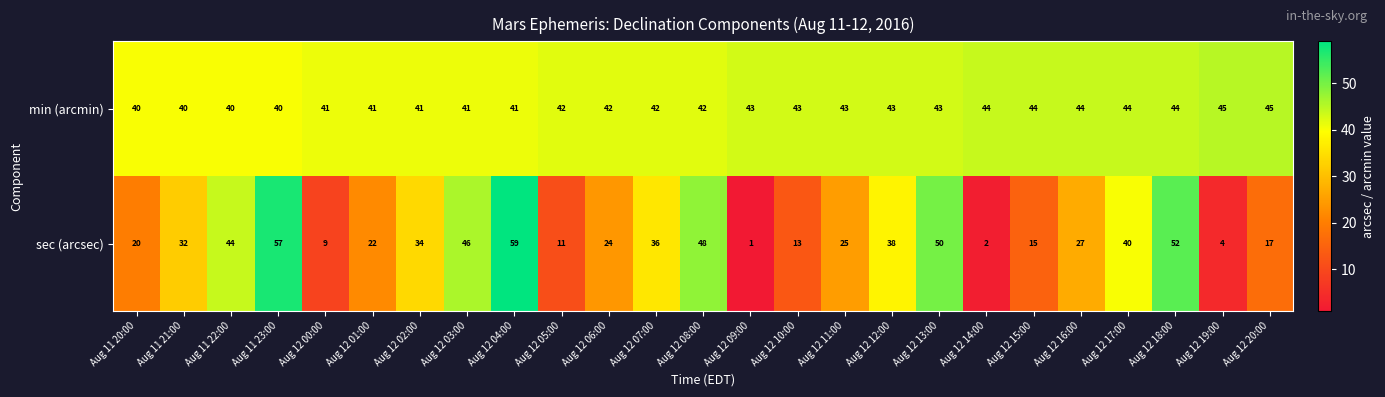

What is the average value of the sec (arcsec) series?

29